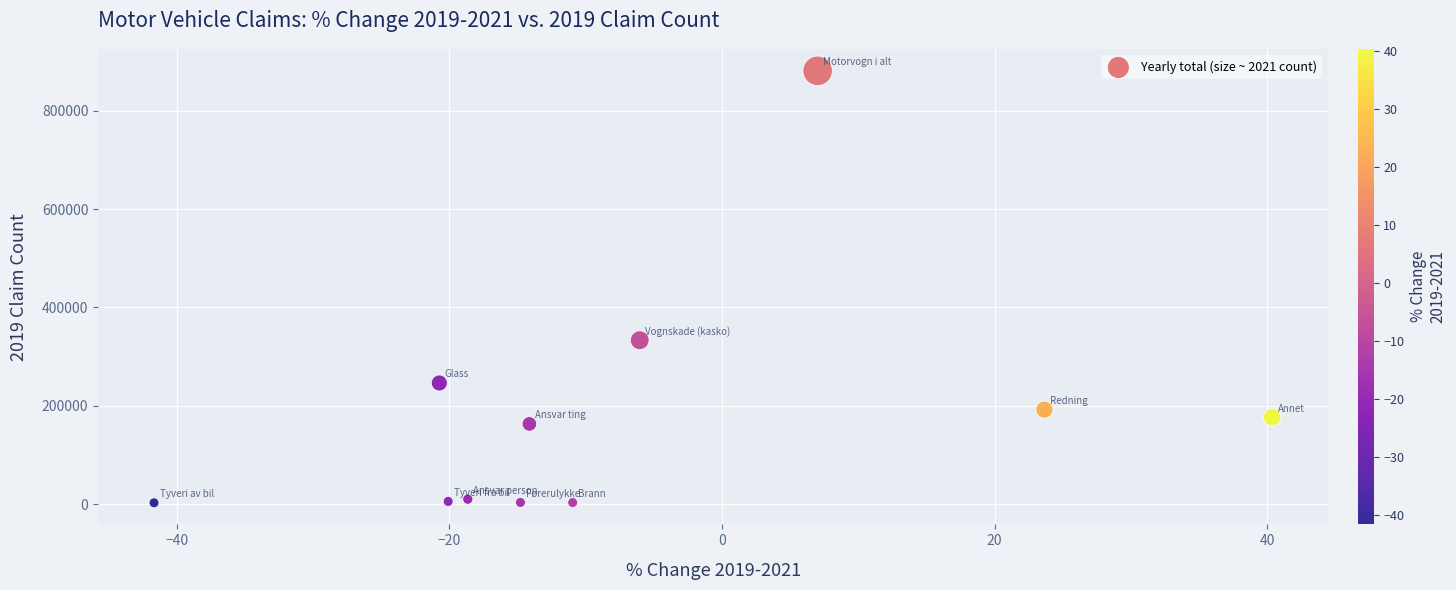

What Y value in the scatter plot is closest to 442072?

333427.2